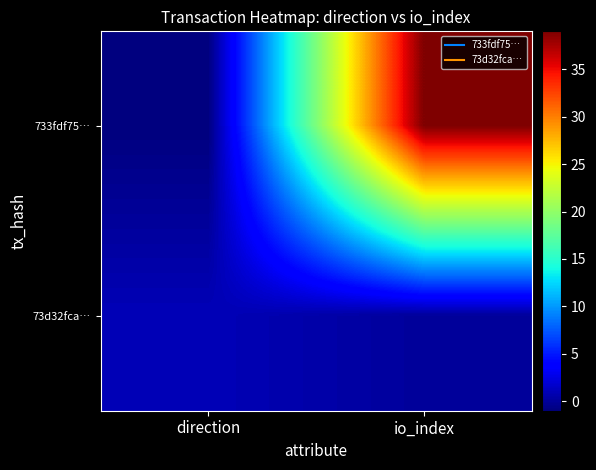

What is the minimum value shown in the chart?

-1